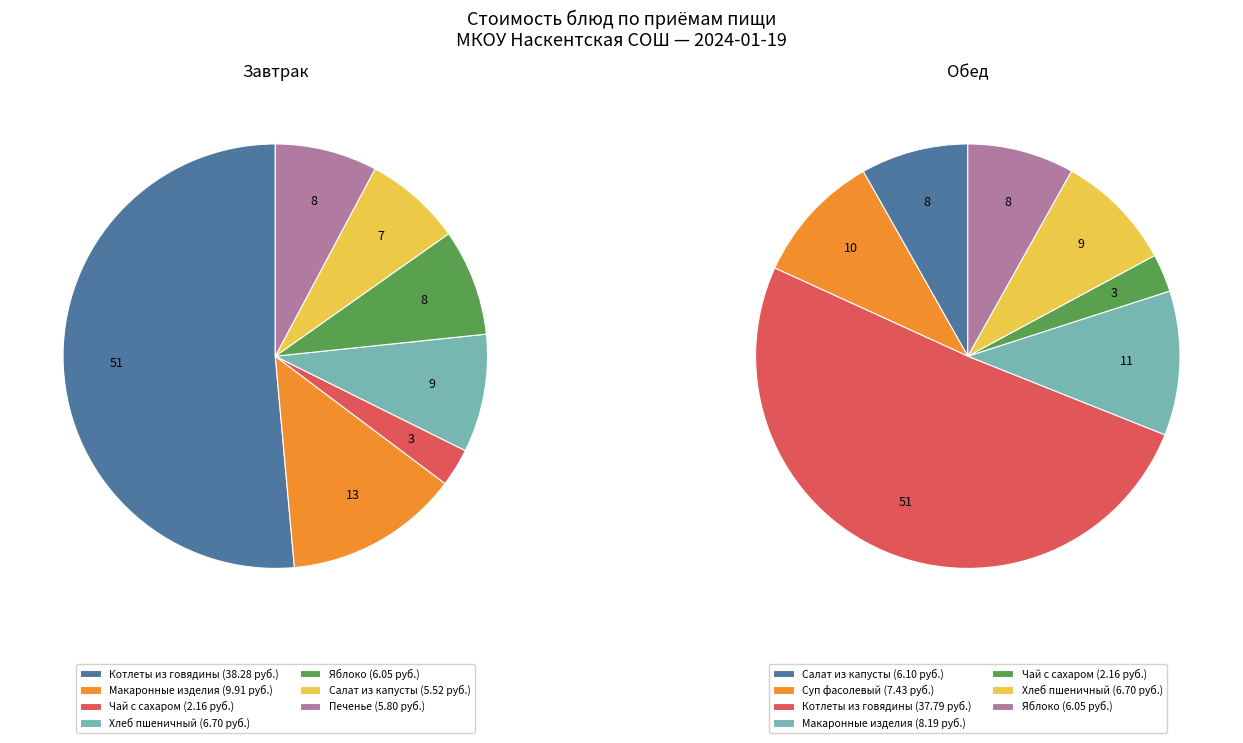

Does Хлеб пшеничный (завтрак) represent more than half of the total?

No